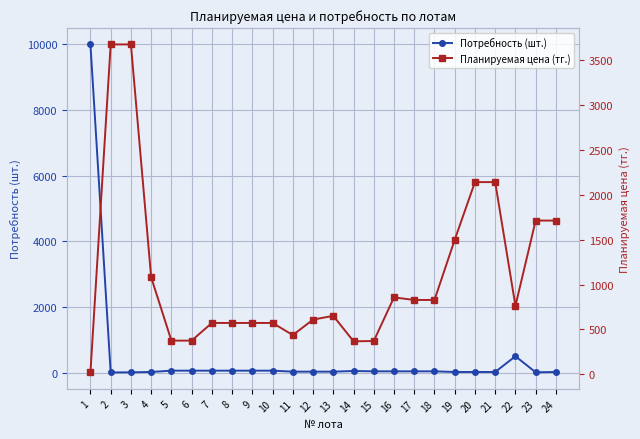

What is the spread (max minus min) of values at 10?

512.5